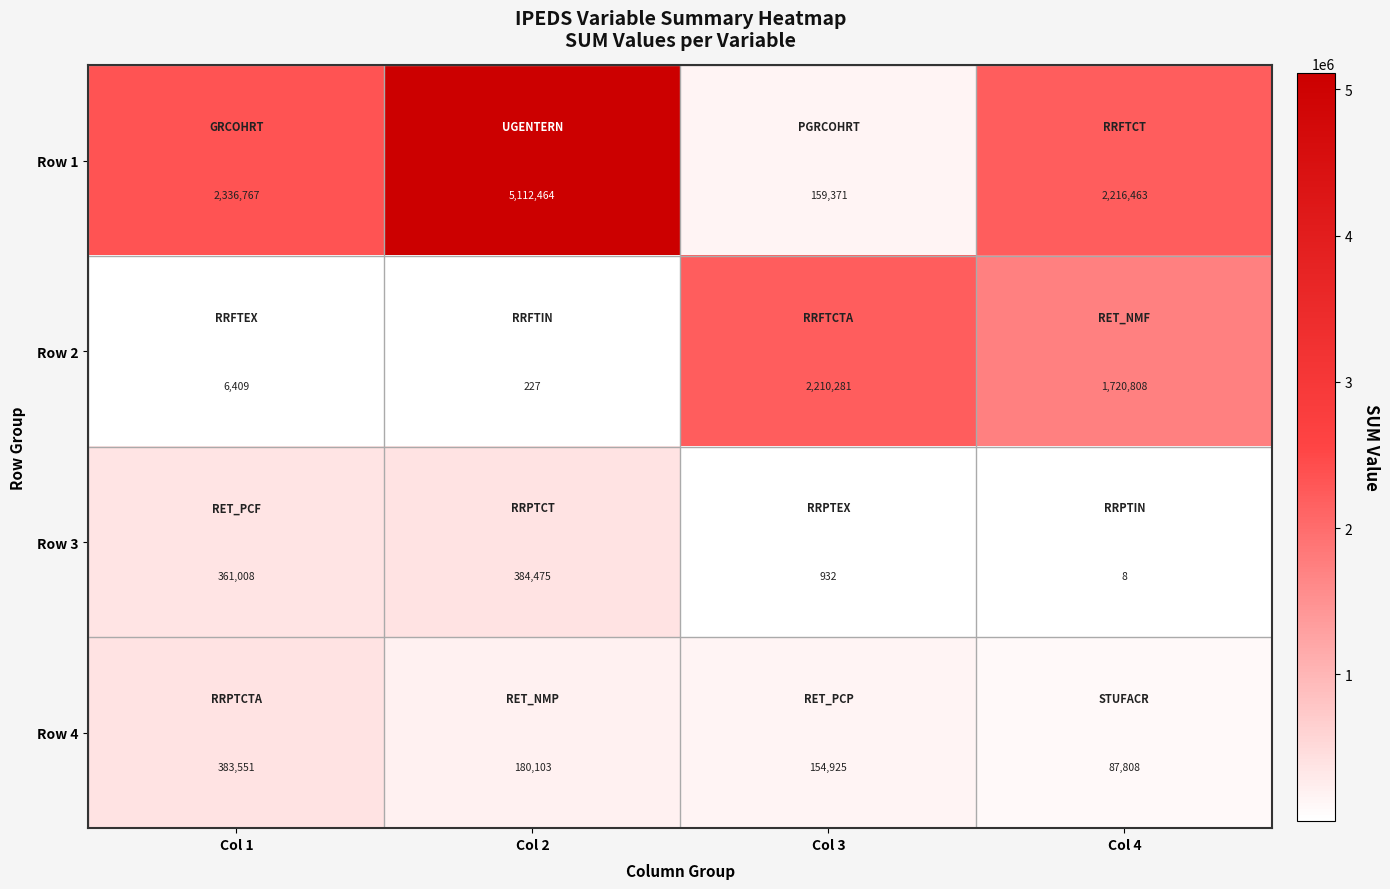

At which label does Row 1 reach its peak?

Col 2